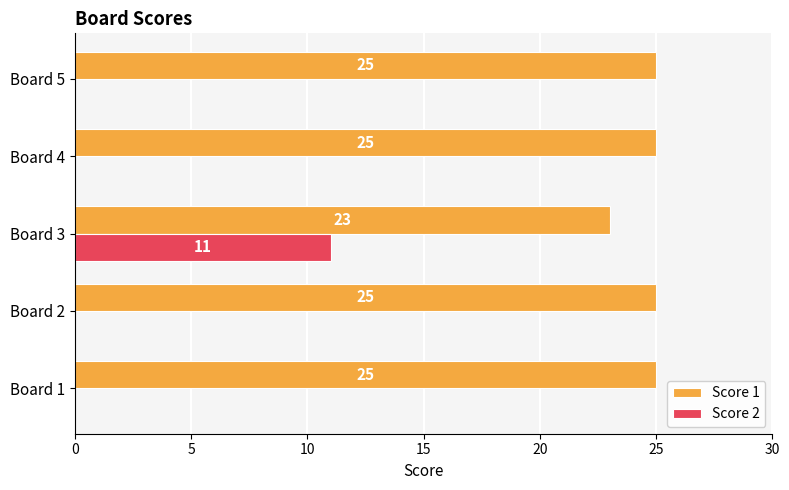

The Score 2 series shows -5 at Board 5. True or false?

False